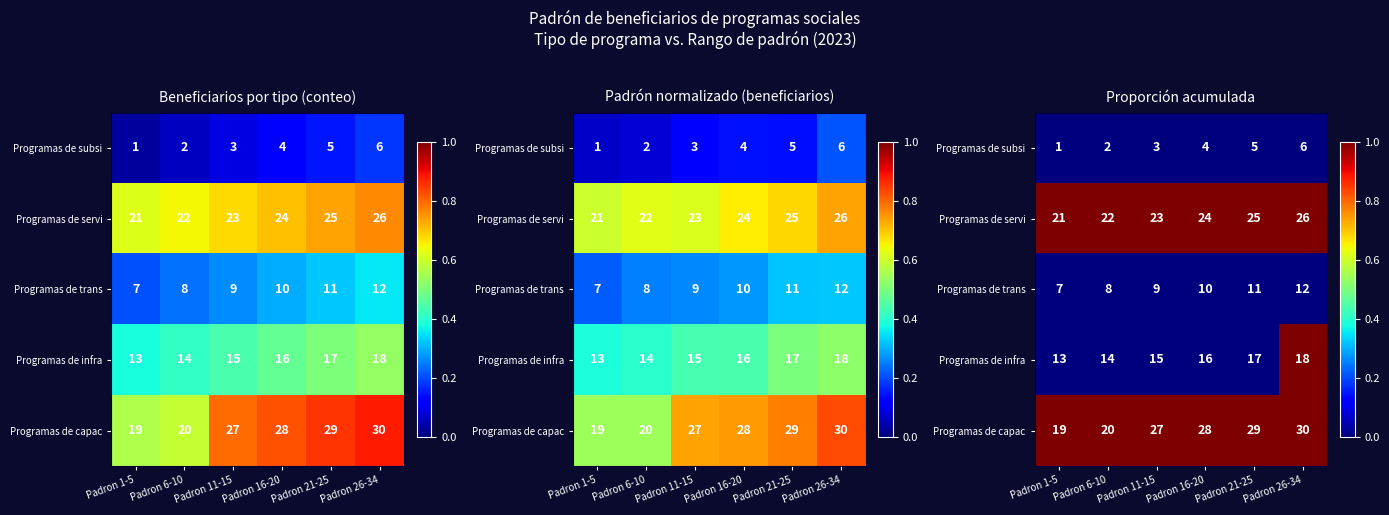

Count the number of categories in the chart.

6